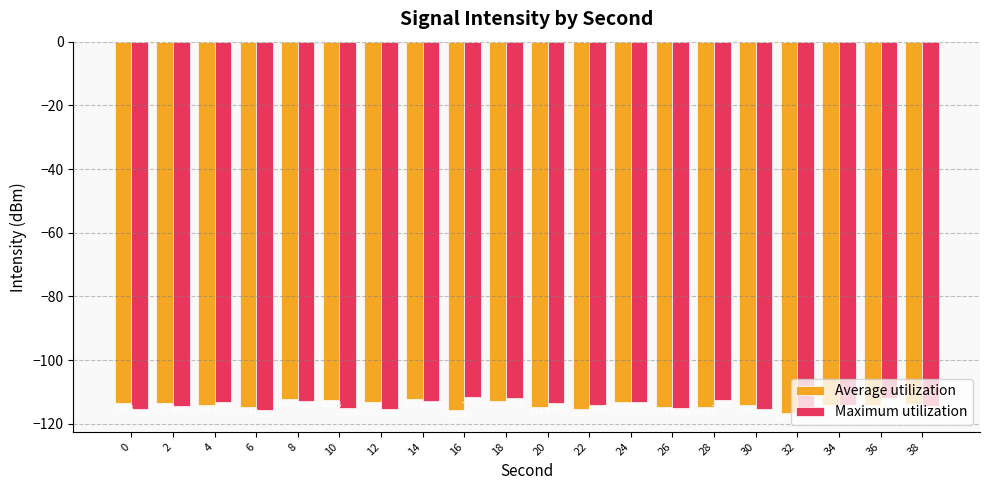

What is the difference between the highest and lowest values at 0?

2.0